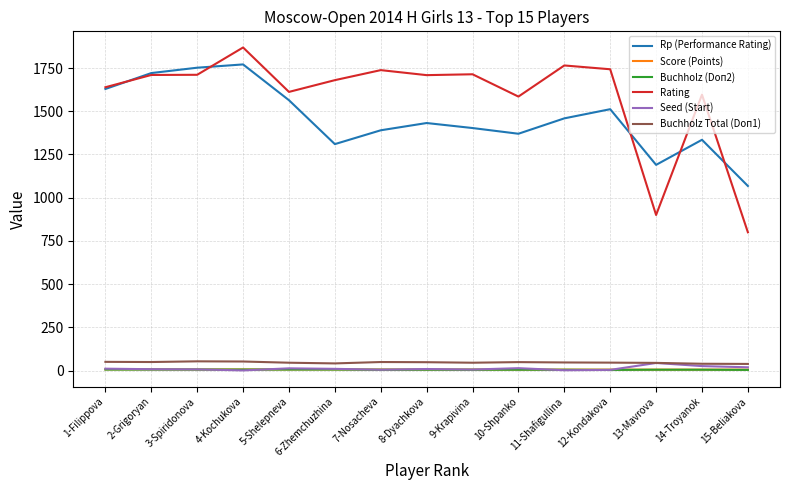

Read the Seed (Start) value at 4-Kochukova.

1.0